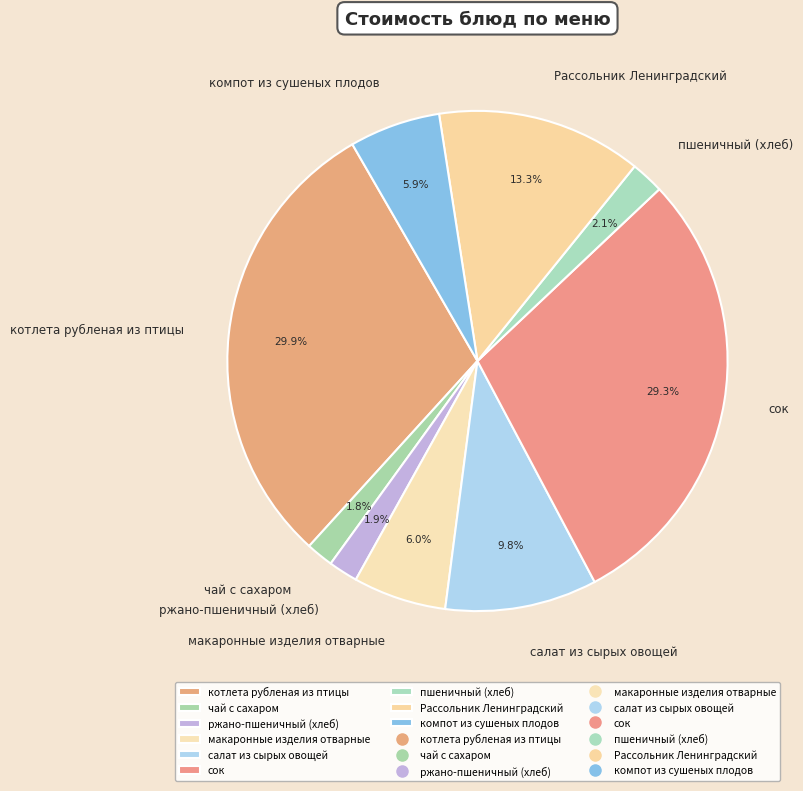

To the nearest percent, what is the combined percentage of котлета рубленая из птицы and сок?

59%